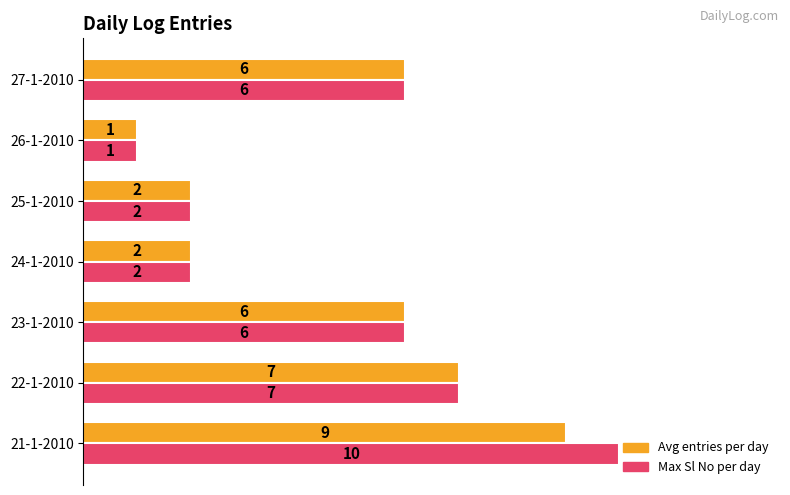

What is the average value of the Max Sl No per day series?

5